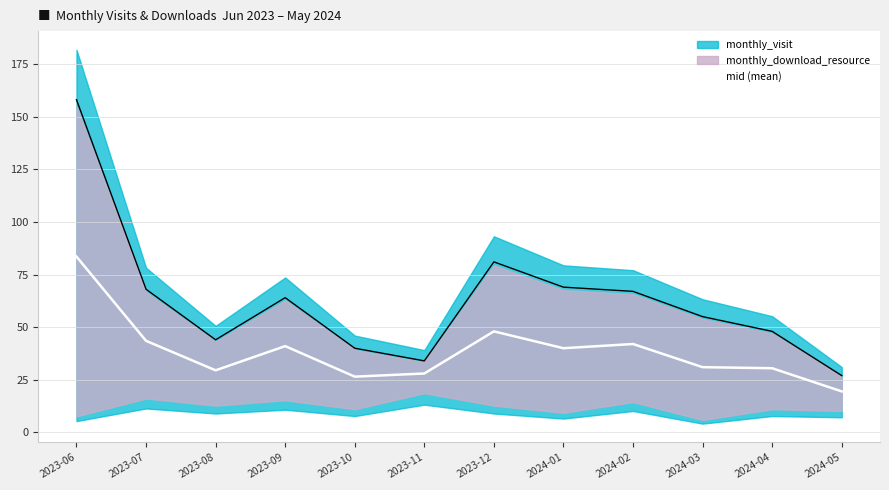

What is the sum of all values?

463.0